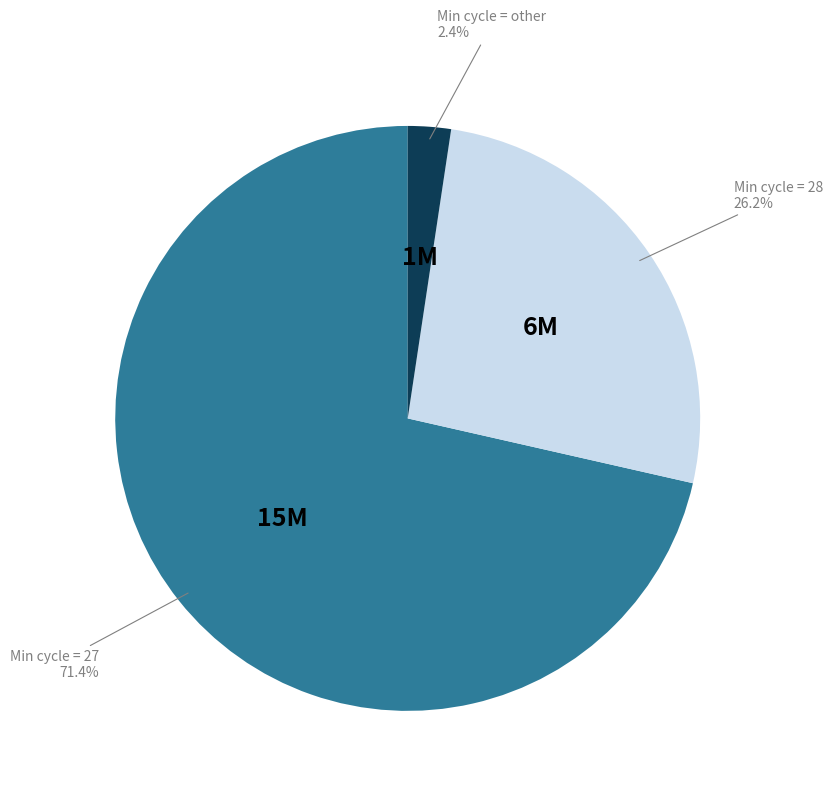

Does Min cycle = 28 represent more than half of the total?

No